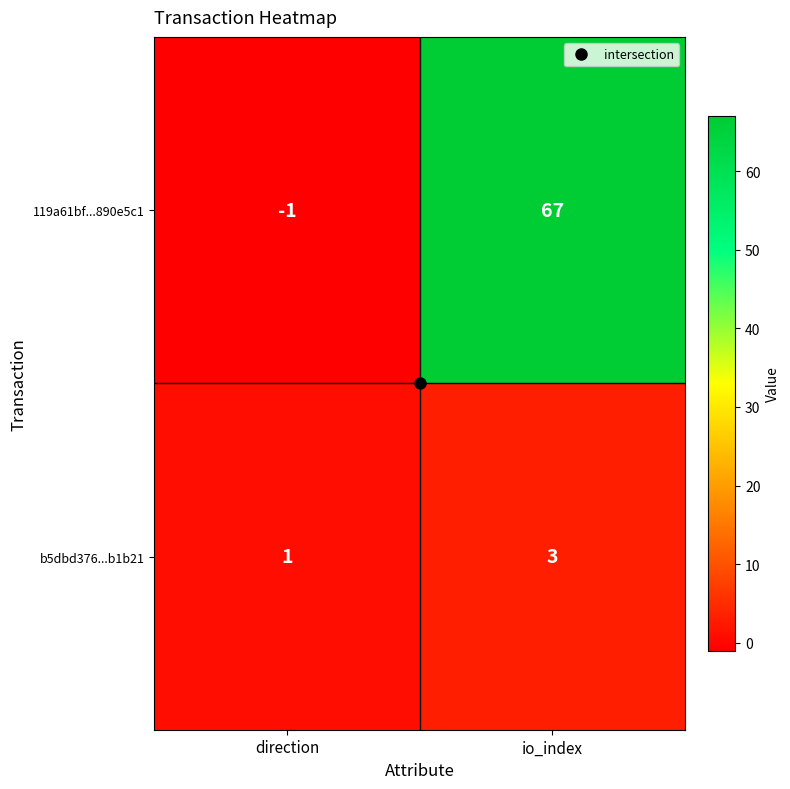

Rank the series by their maximum value, from lowest to highest.

b5dbd376...b1b21, 119a61bf...890e5c1